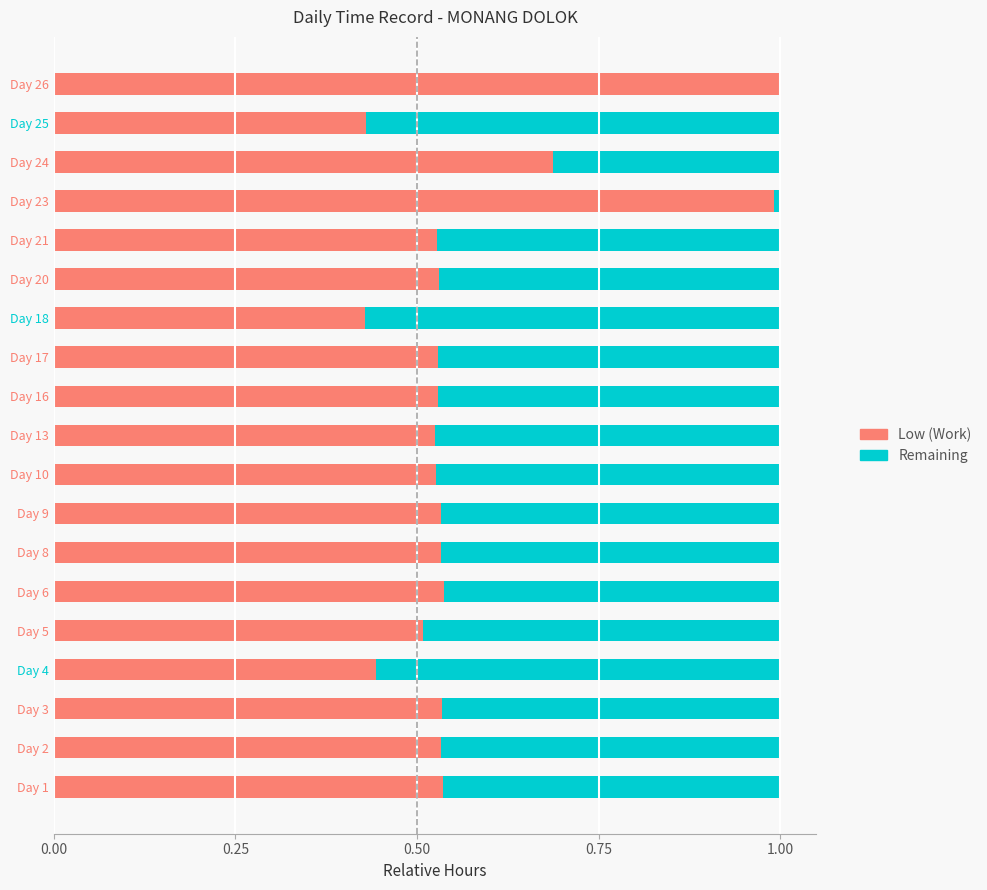

The Low (Work) series shows 0.5 at Day 1. True or false?

True